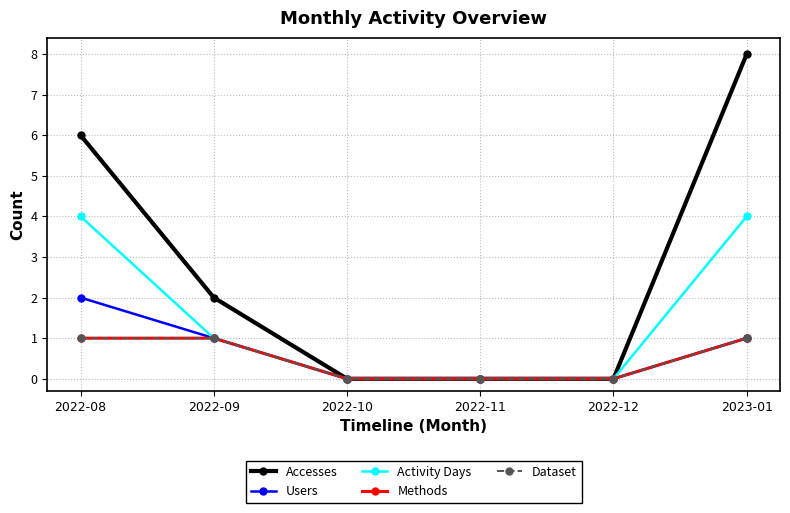

What is the difference between the Dataset values at 2022-09 and 2022-11?

1